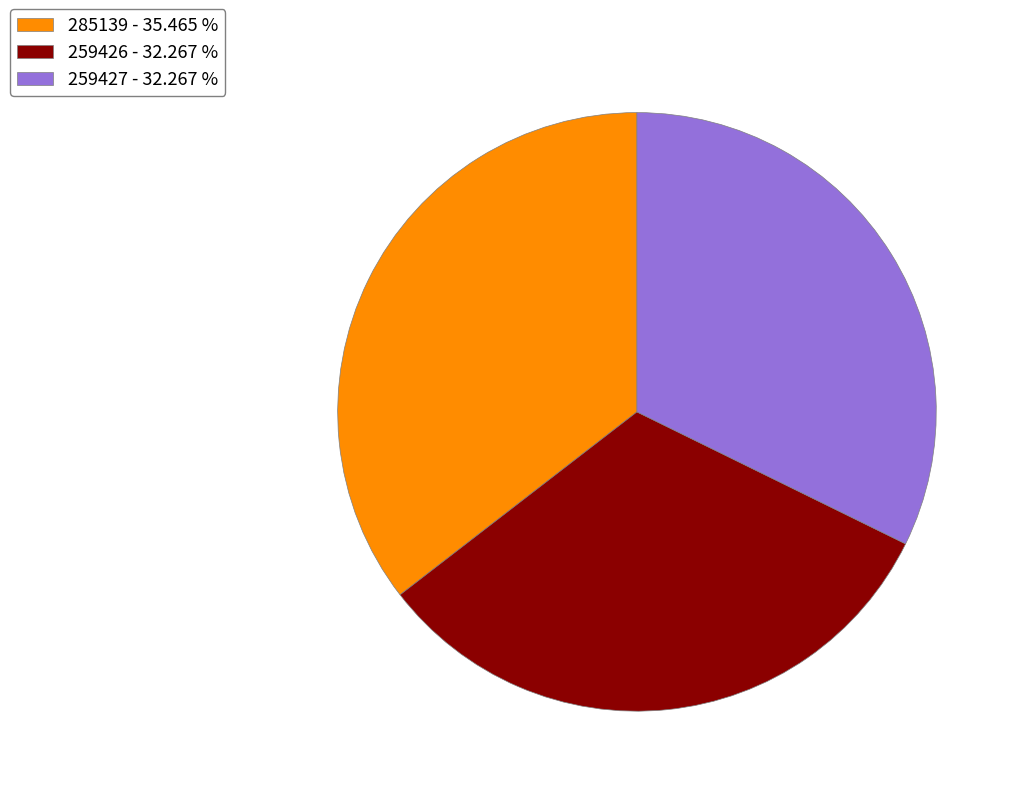

Count the number of slices in the pie.

3